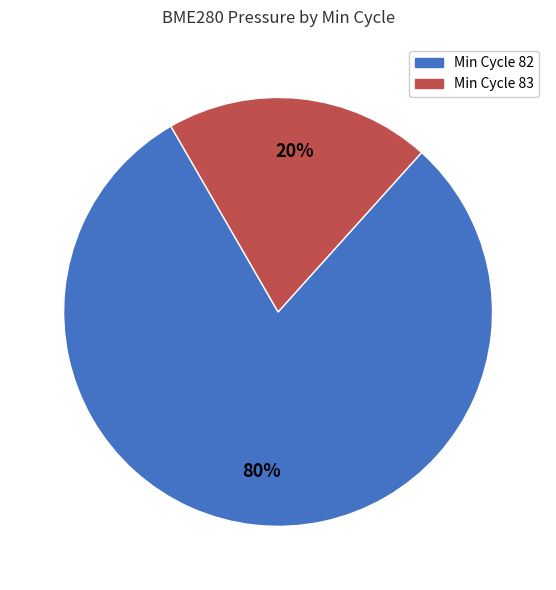

Rank the categories by value from highest to lowest.

Min Cycle 82, Min Cycle 83